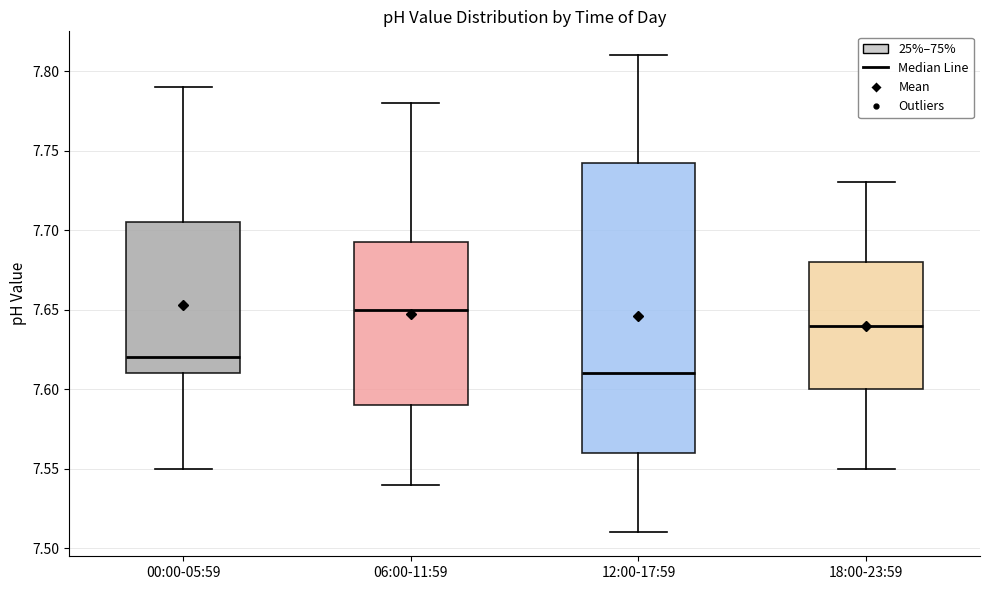

Reading left to right, read every box against the y-axis: the position of its median line, the range the box covers, and the ends of its whiskers. The values are not printed on the chart, so give them approximately, as read against the axis.

00:00-05:59: median 7.620, box 7.610 to 7.705, whiskers 7.550 to 7.790
06:00-11:59: median 7.650, box 7.590 to 7.695, whiskers 7.540 to 7.780
12:00-17:59: median 7.610, box 7.560 to 7.745, whiskers 7.510 to 7.810
18:00-23:59: median 7.640, box 7.600 to 7.680, whiskers 7.550 to 7.730